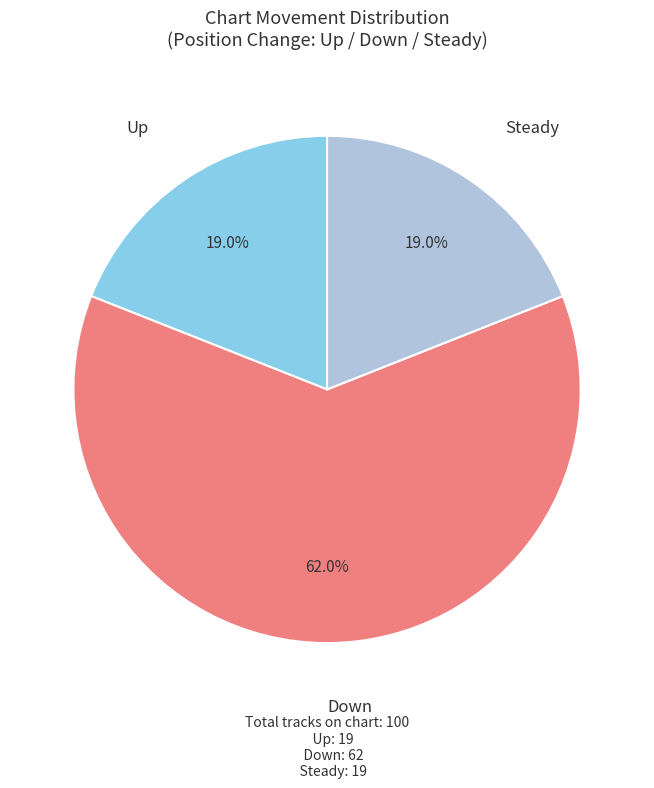

Does any single category account for the majority?

Yes